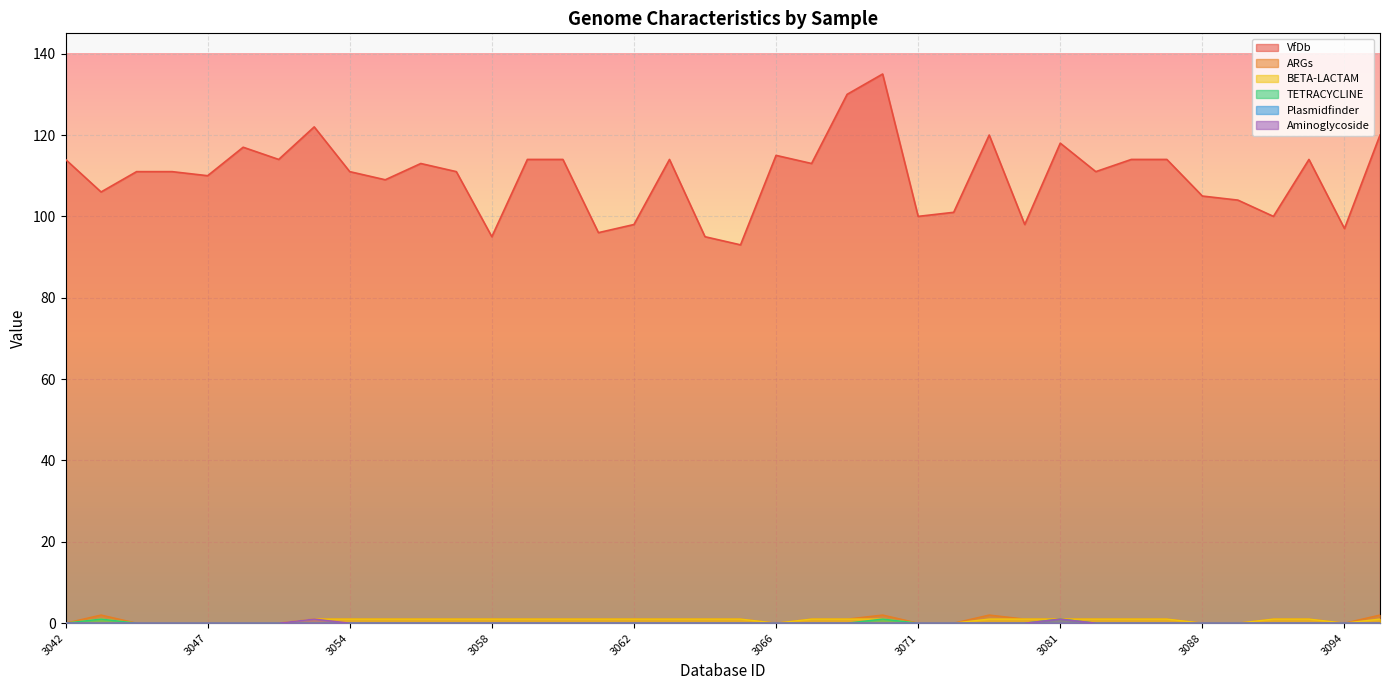

True or false: TETRACYCLINE and BETA-LACTAM intersect in this chart.

False